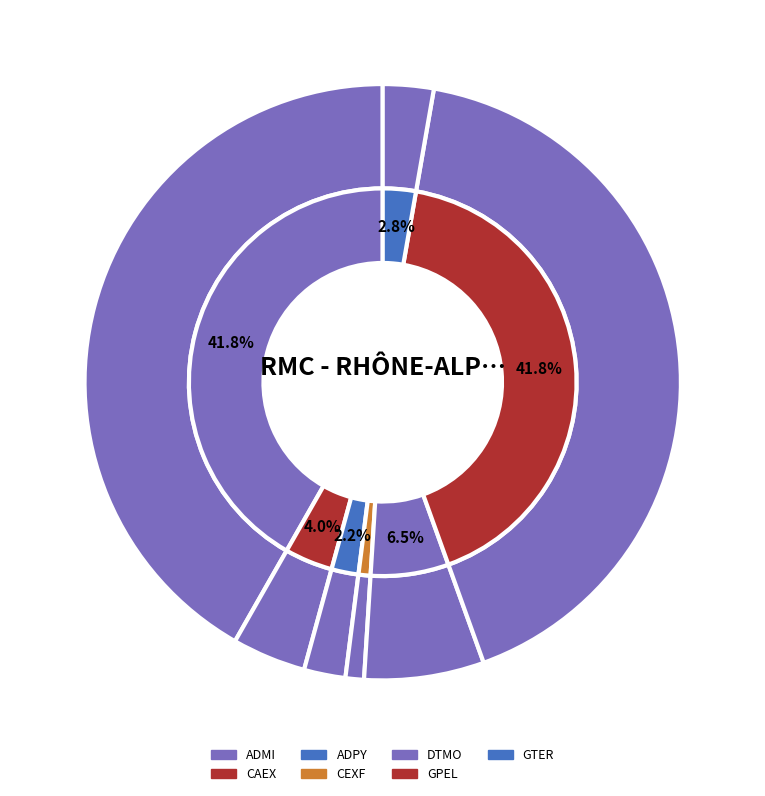

What percentage is the CAEX slice, to the nearest percent?

4%